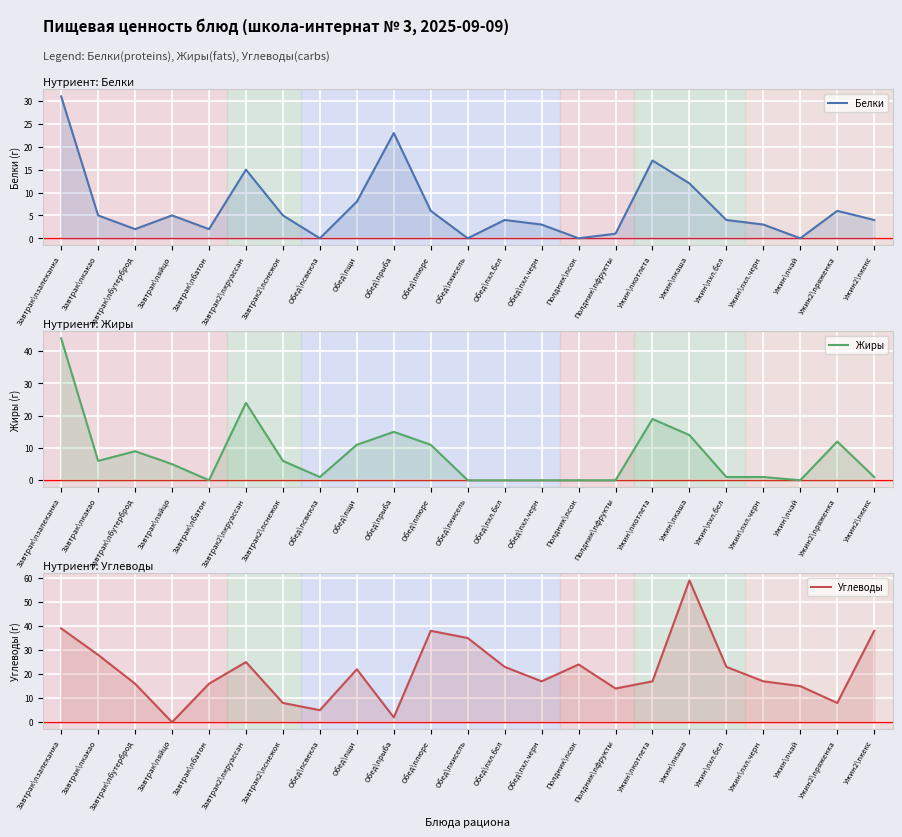

Is the value of Жиры at Ужин2\nряженка greater than the value of Белки at Завтрак\nяйцо?

Yes